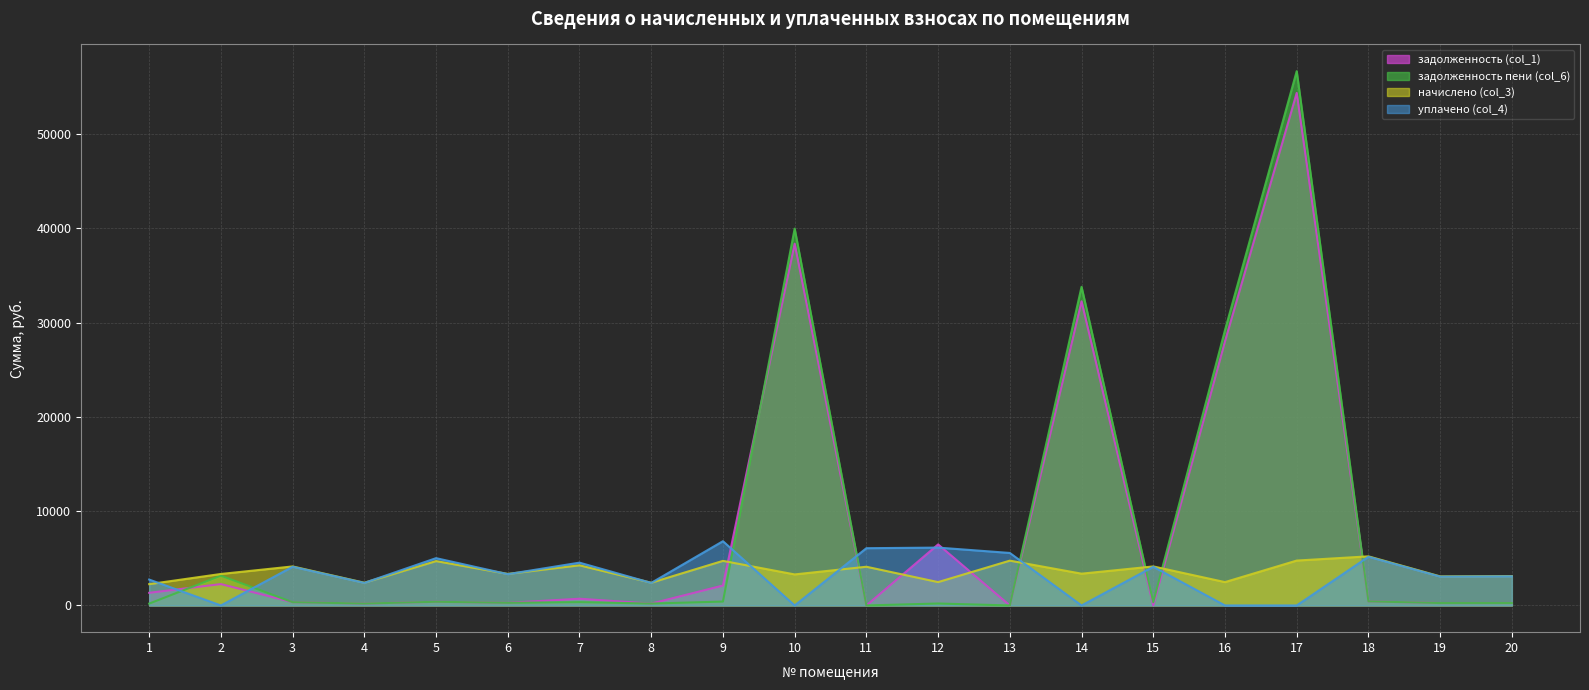

What is the value of the уплачено (col_4) point at the 11th from the left?

6075.1